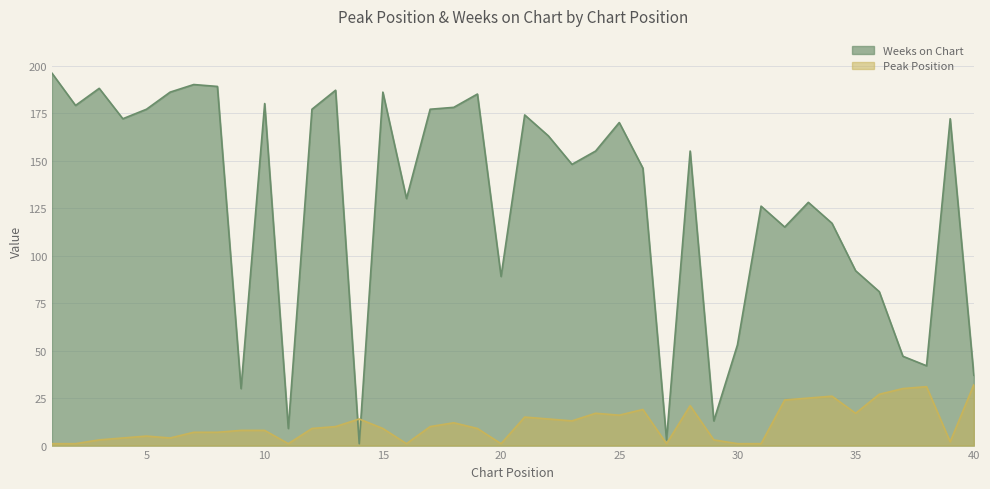

Between 28 and 36, which is larger?

36